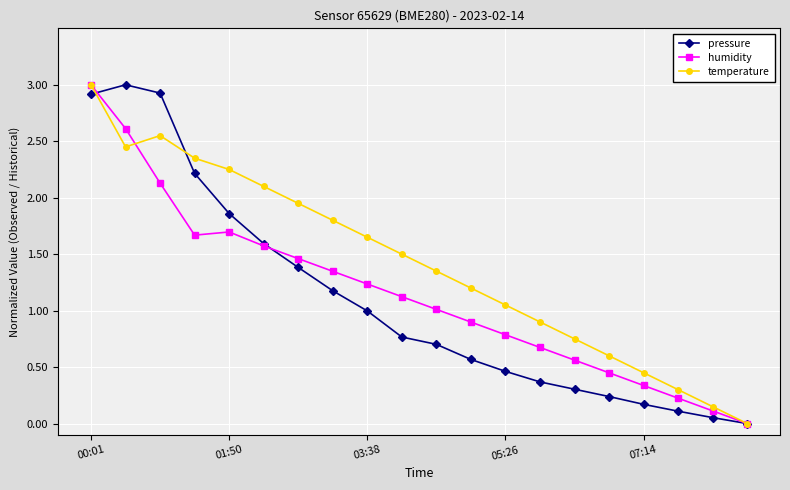

What is the maximum value shown in the chart?

3.0